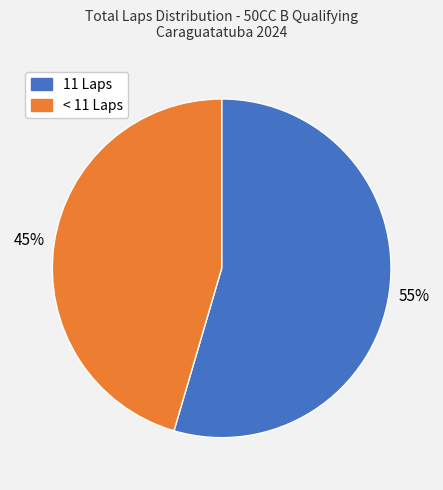

To the nearest percent, what is the average slice percentage?

50%